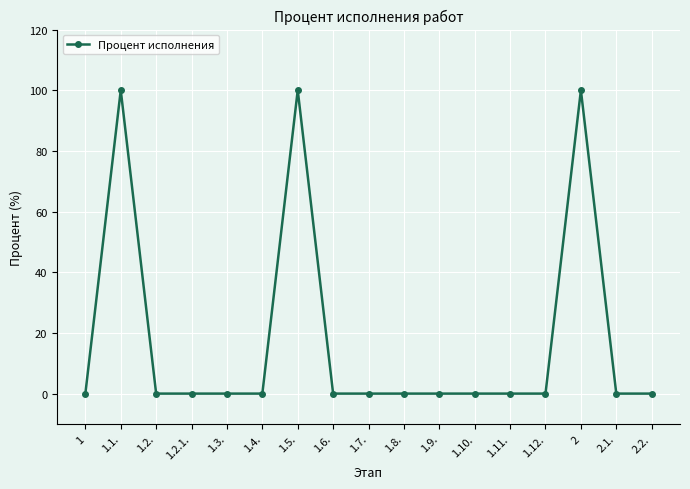

What position from the left is 1.9.?

11